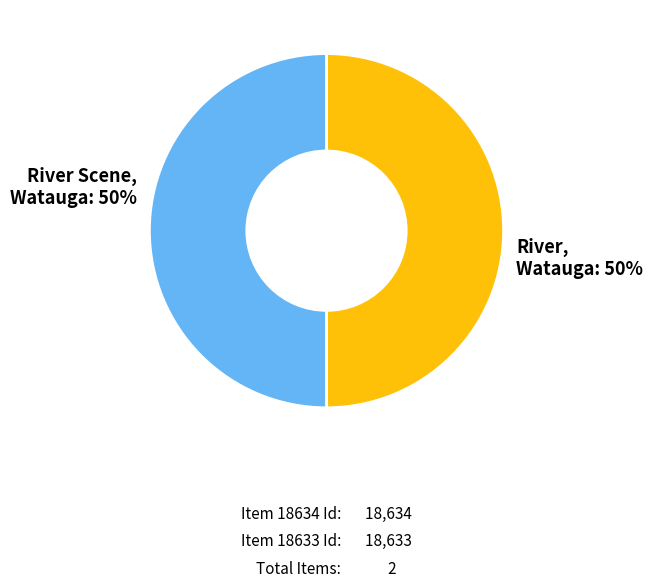

How many segments does this pie chart have?

2